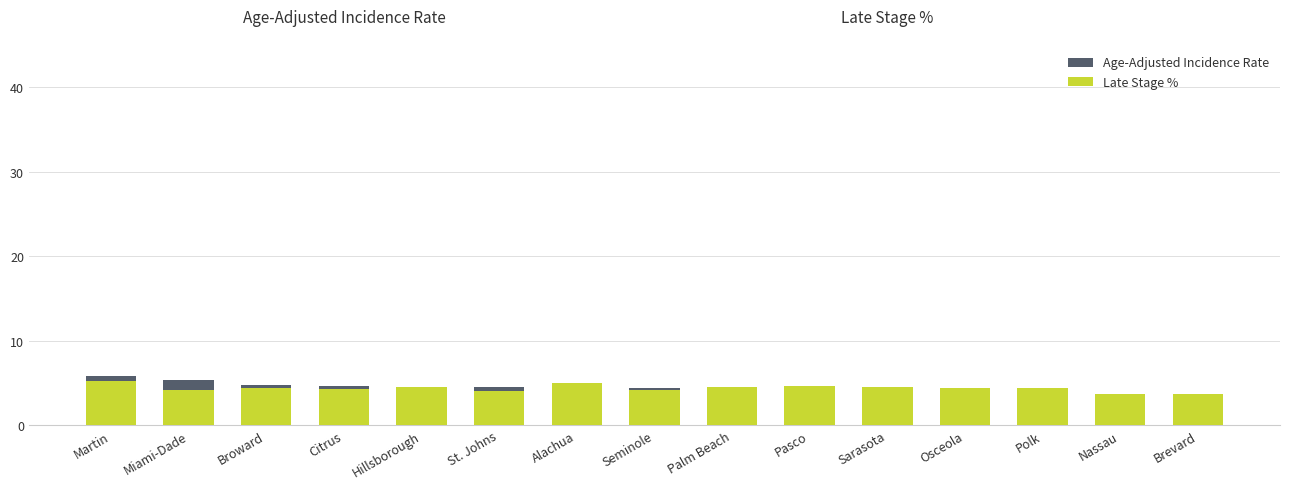

What is the total value across all series at Polk?

8.3